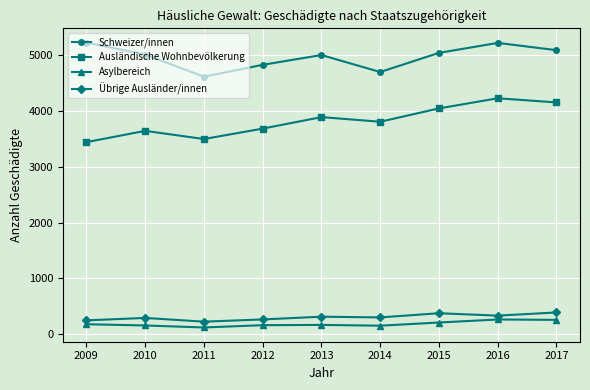

Which series has the widest spread of values?

Ausländische Wohnbevölkerung